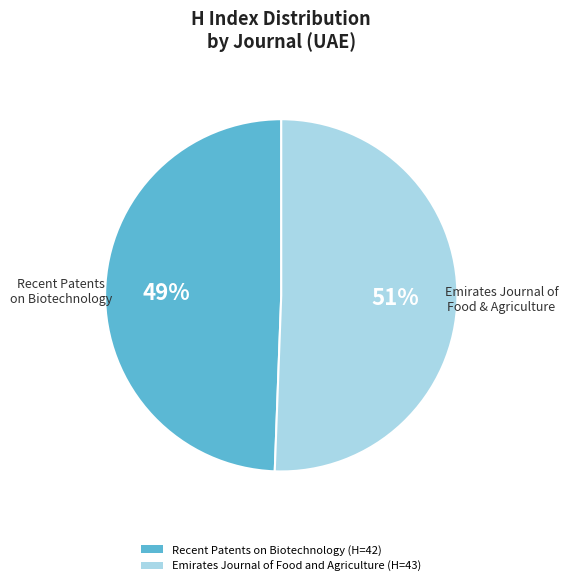

Is the sum of Emirates Journal of Food and Agriculture (H=43) and Recent Patents on Biotechnology (H=42) greater than half?

Yes